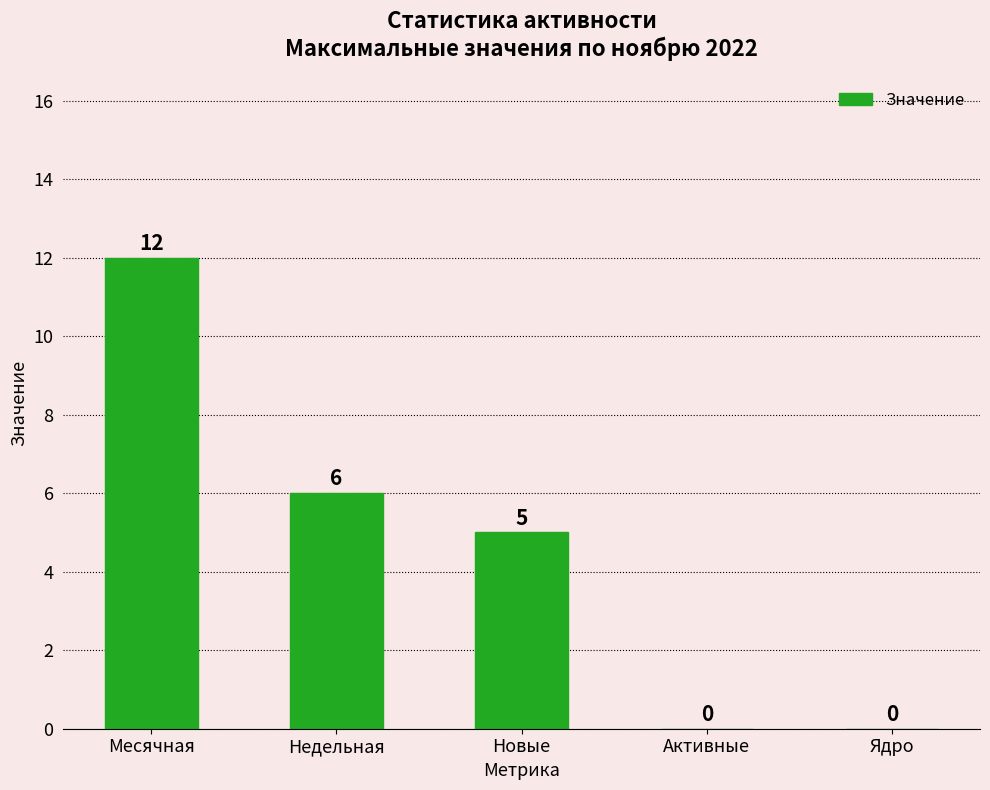

Reading left to right, transcribe all the data shown in this chart.

Месячная=12	Недельная=6	Новые=5	Активные=0	Ядро=0